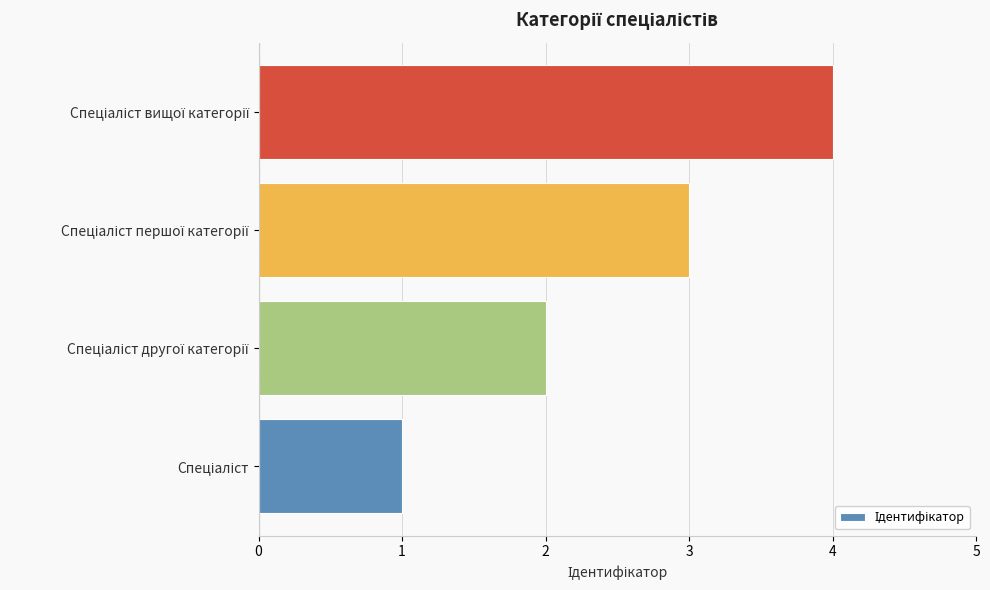

What is the difference between the maximum and minimum values?

3